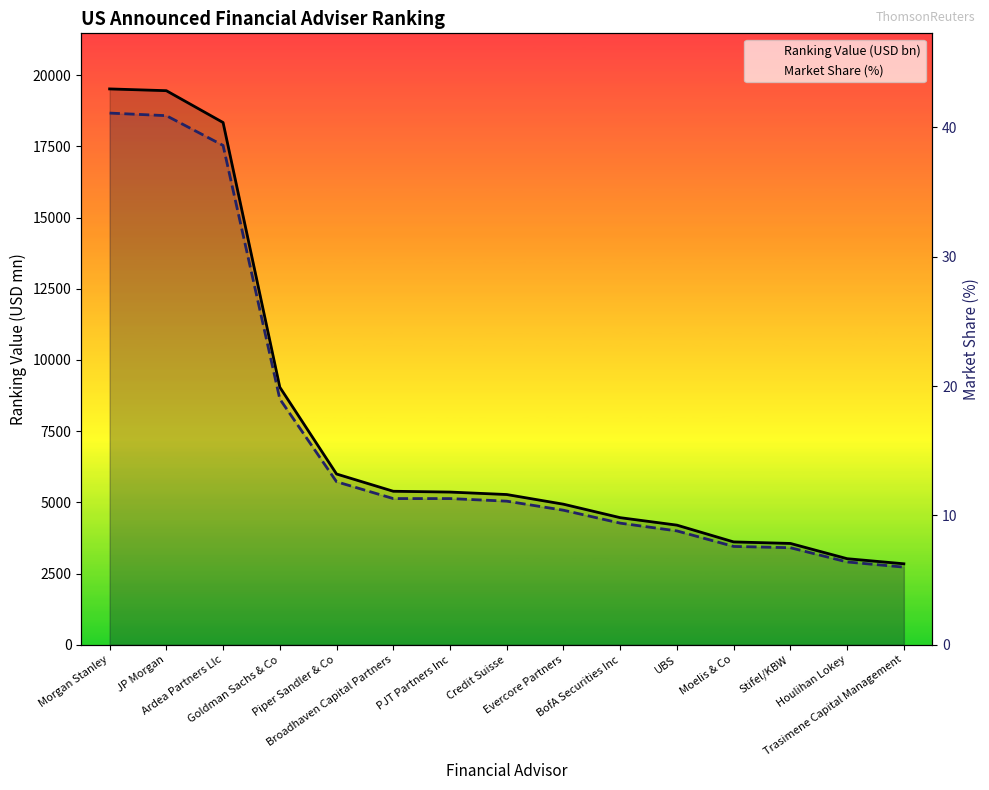

Is it true that Ranking Value (USD bn) equals 4098.5 at Houlihan Lokey?

False